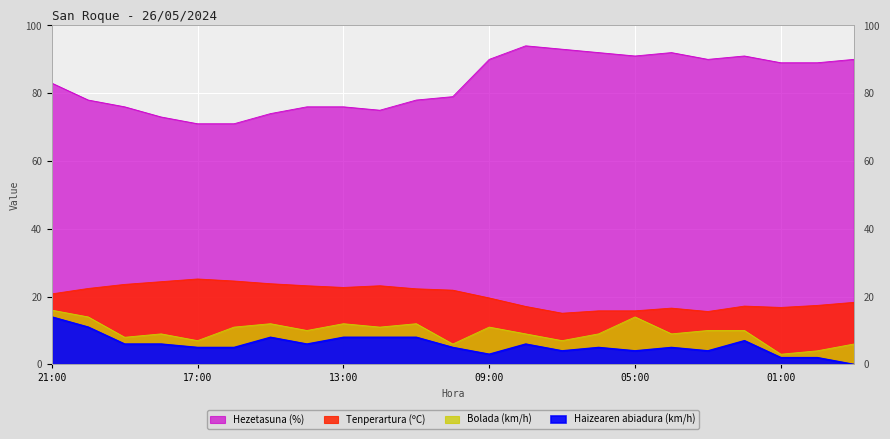

At 14:00, list the series in order from smallest to largest.

Haizearen abiadura (km/h), Bolada (km/h), Tenperartura (ºC), Hezetasuna (%)